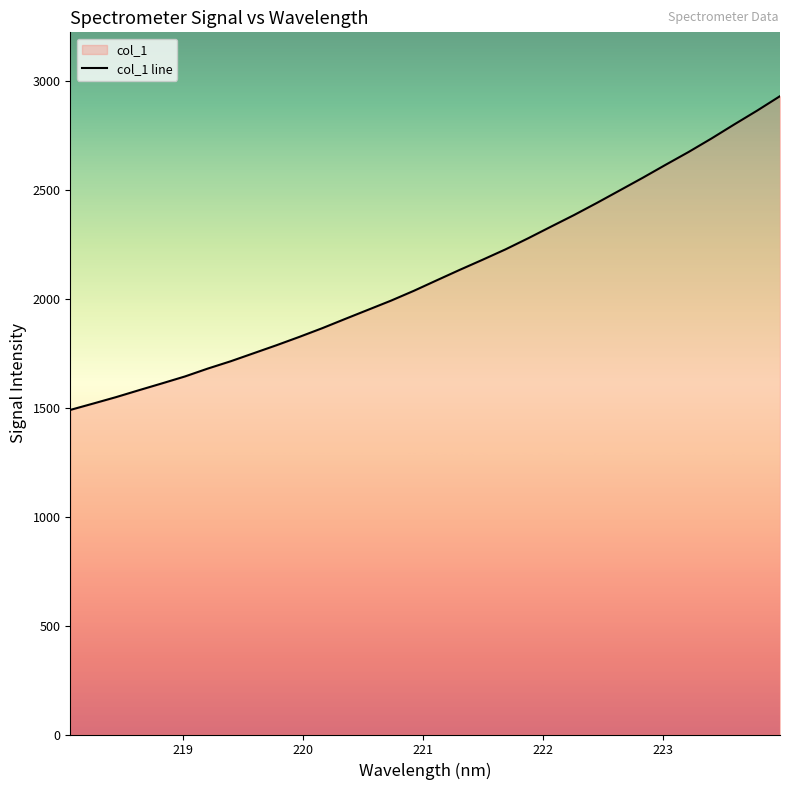

What is the smallest value displayed?

1490.5